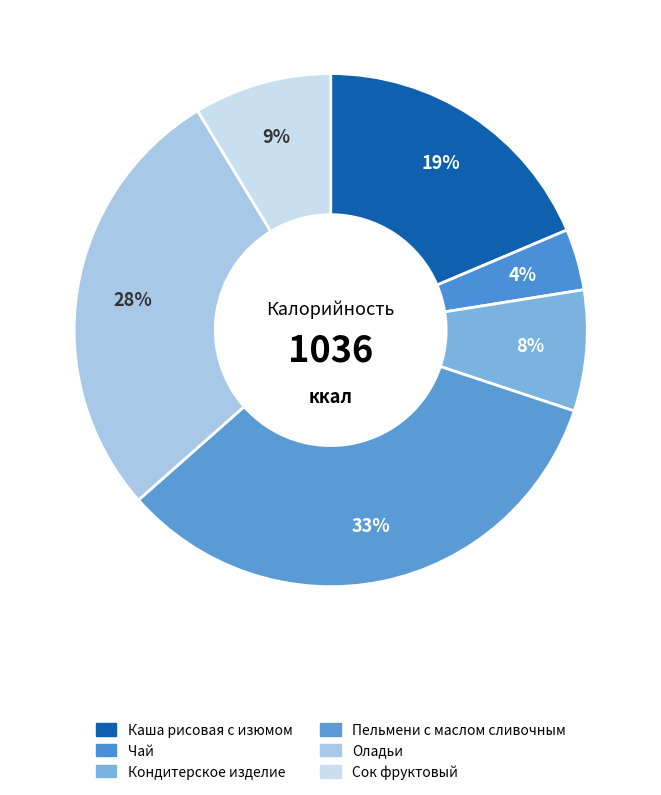

Rank the categories by value from highest to lowest.

Пельмени с маслом сливочным, Оладьи, Каша рисовая с изюмом, Сок фруктовый, Кондитерское изделие, Чай